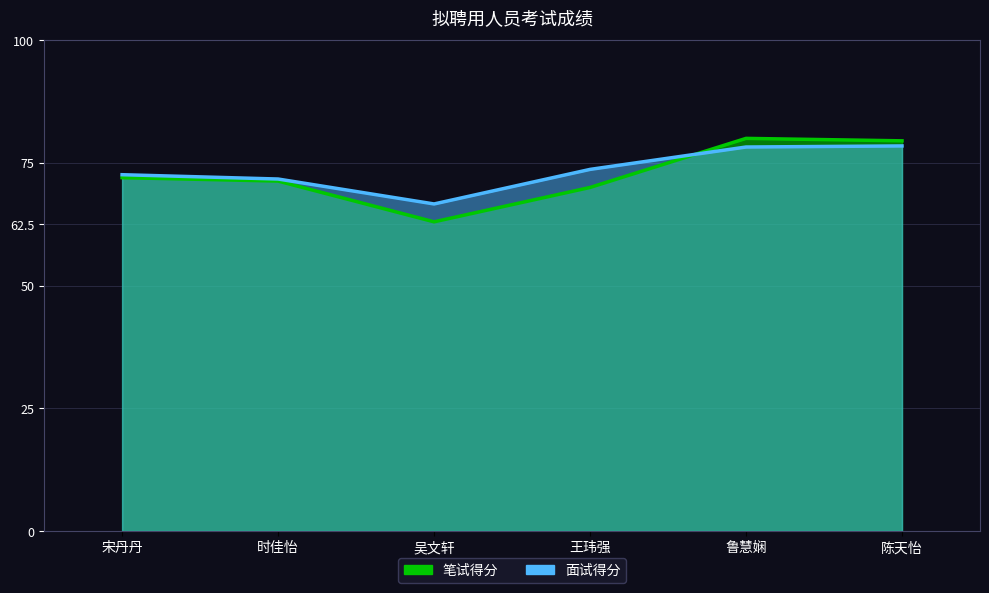

What are all the series names shown in the legend?

笔试得分, 面试得分